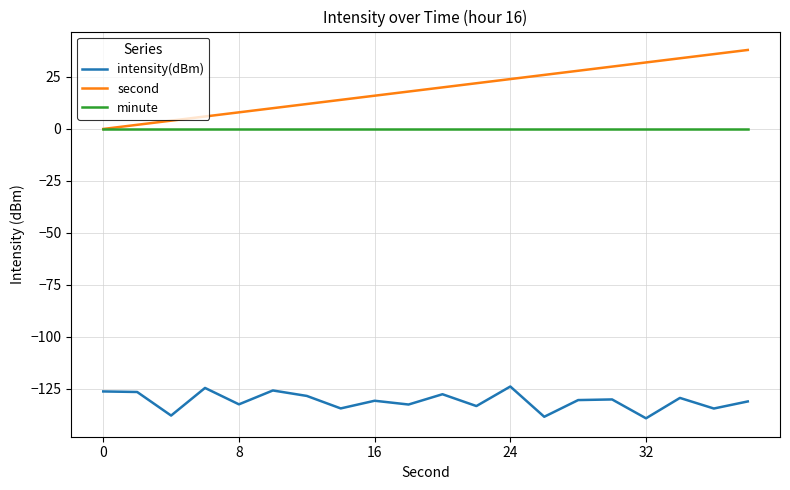

What is the difference between the second highest and minimum values in the intensity(dBm) series?

14.6